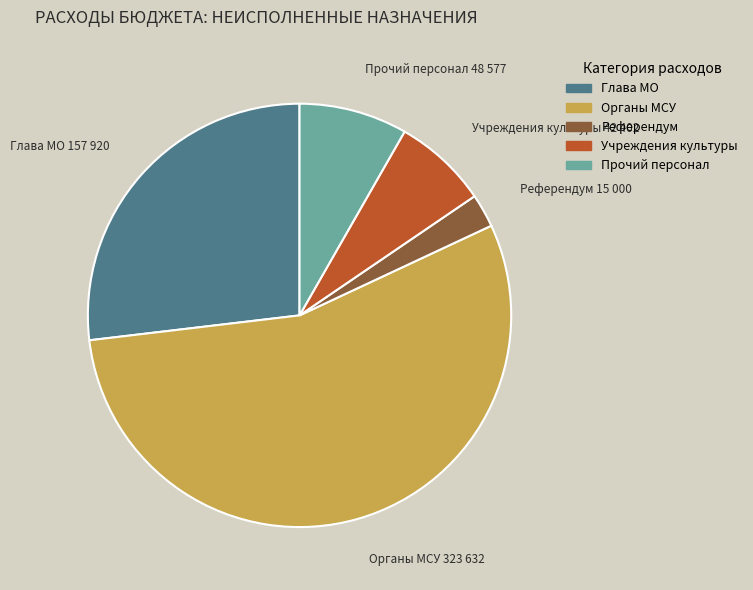

Is the sum of Референдум and Учреждения культуры greater than half?

No